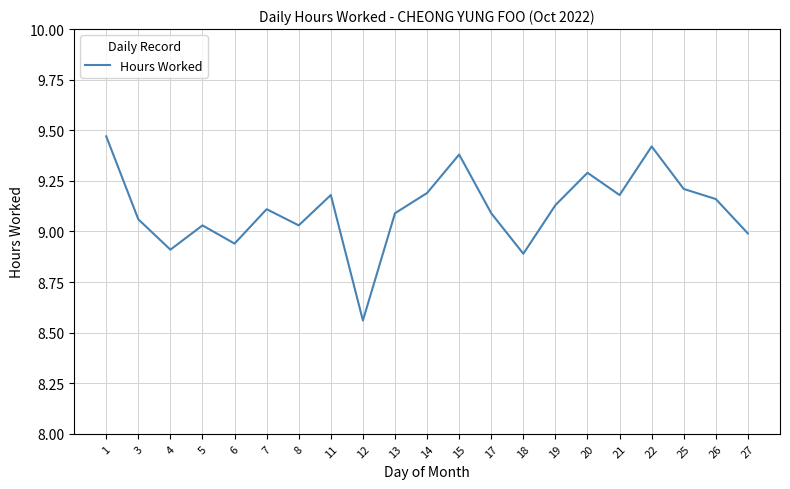

What is the difference between the values at 3 and 22?

0.4